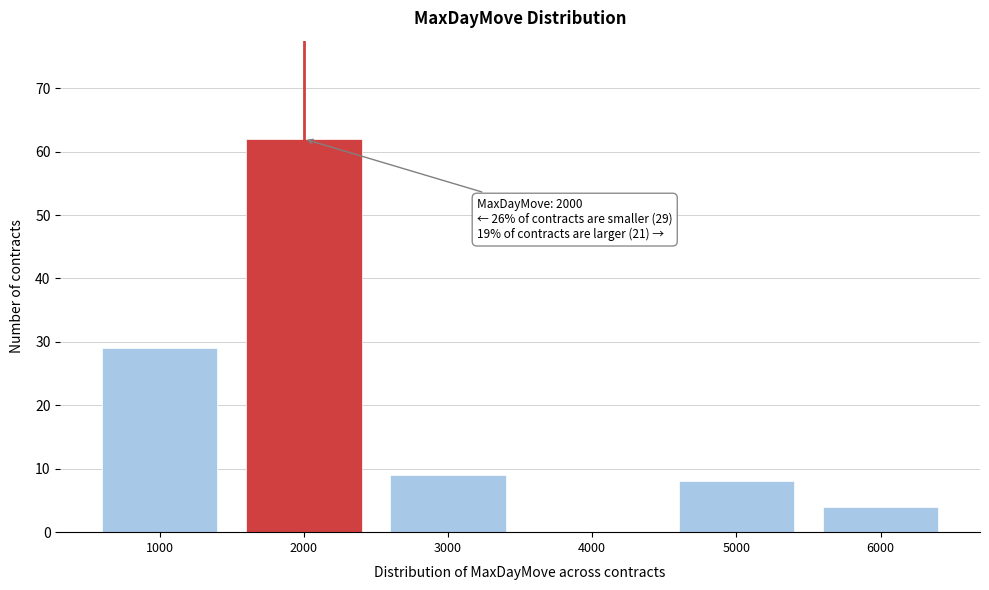

Reading right to left, what are all the values shown in this chart?

6000=4	5000=8	4000=0	3000=9	2000=62	1000=29